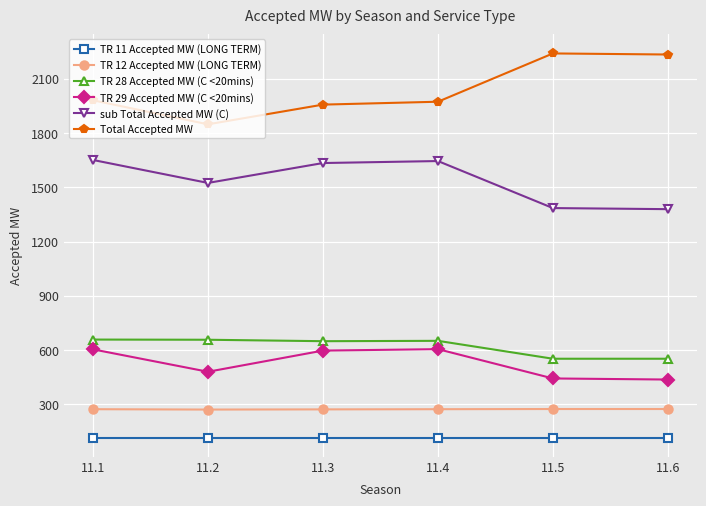

The value of sub Total Accepted MW (C) at 11.4 is 2204. True or false?

False